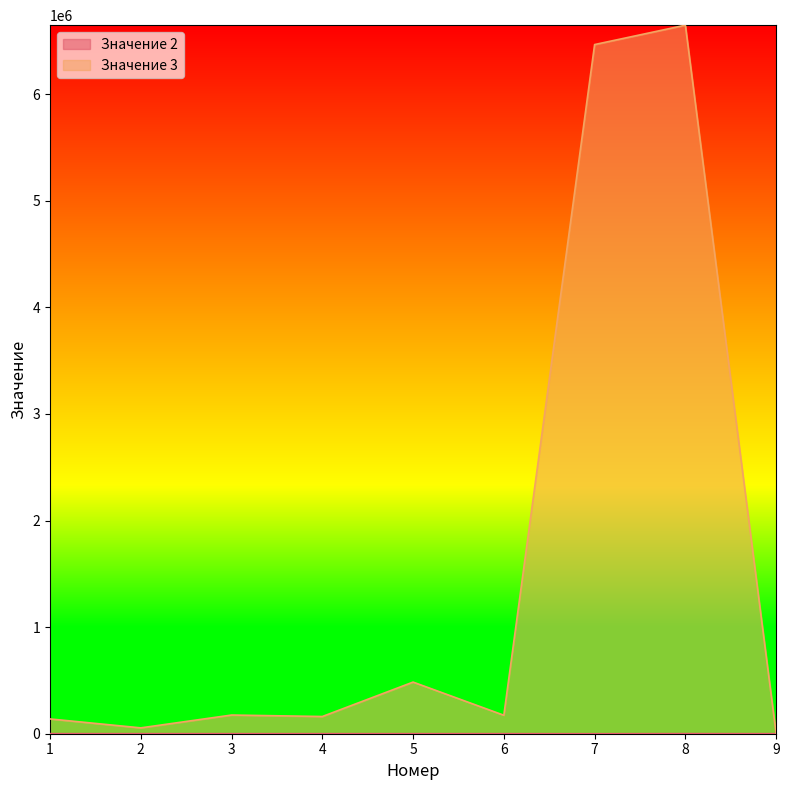

What is the sum of all Значение 3 values?

14299149.1